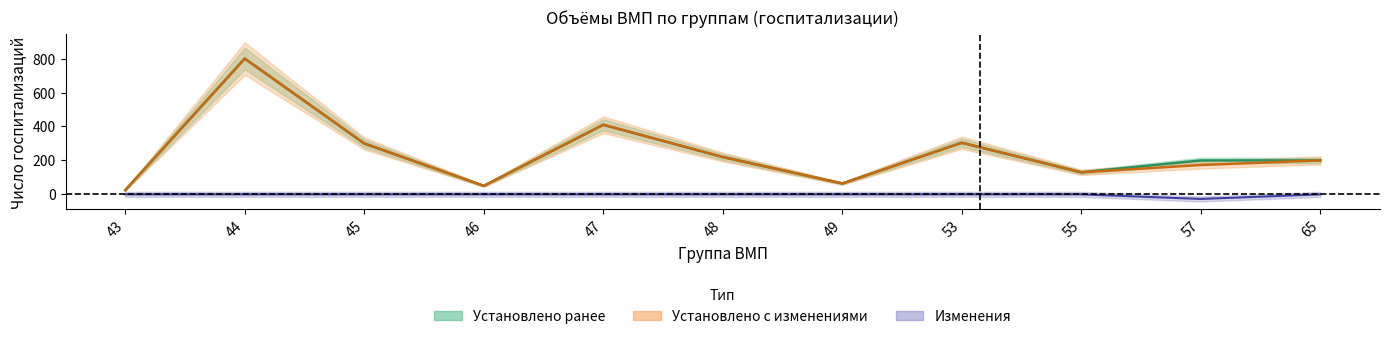

True or false: Установлено с изменениями and Установлено ранее cross at least once.

False